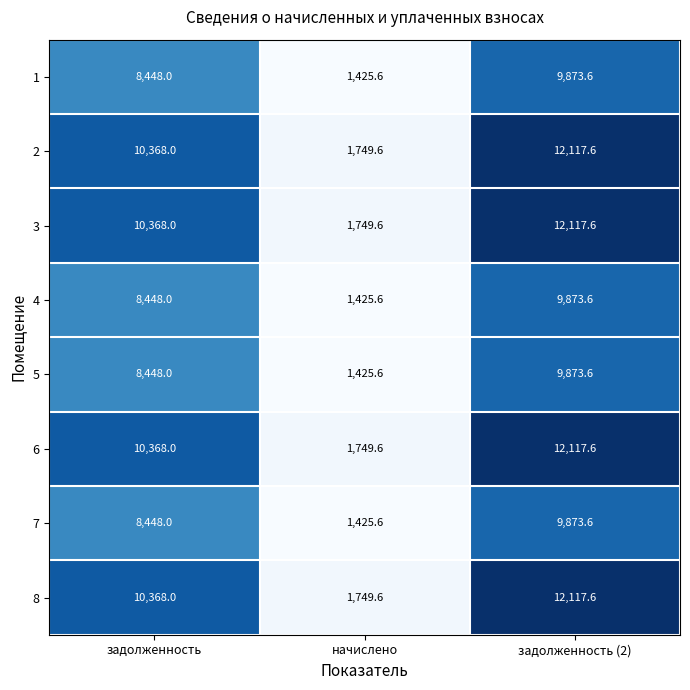

The value of 6 at задолженность is 10368.0. True or false?

True